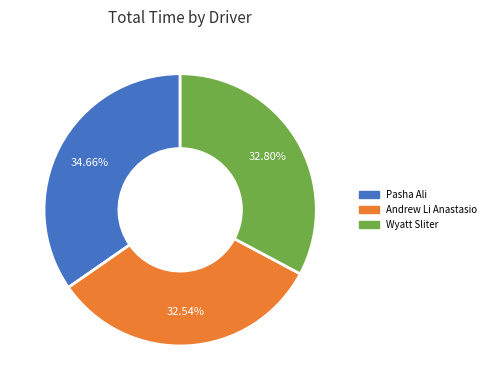

Is there any slice that represents more than half of the pie?

No